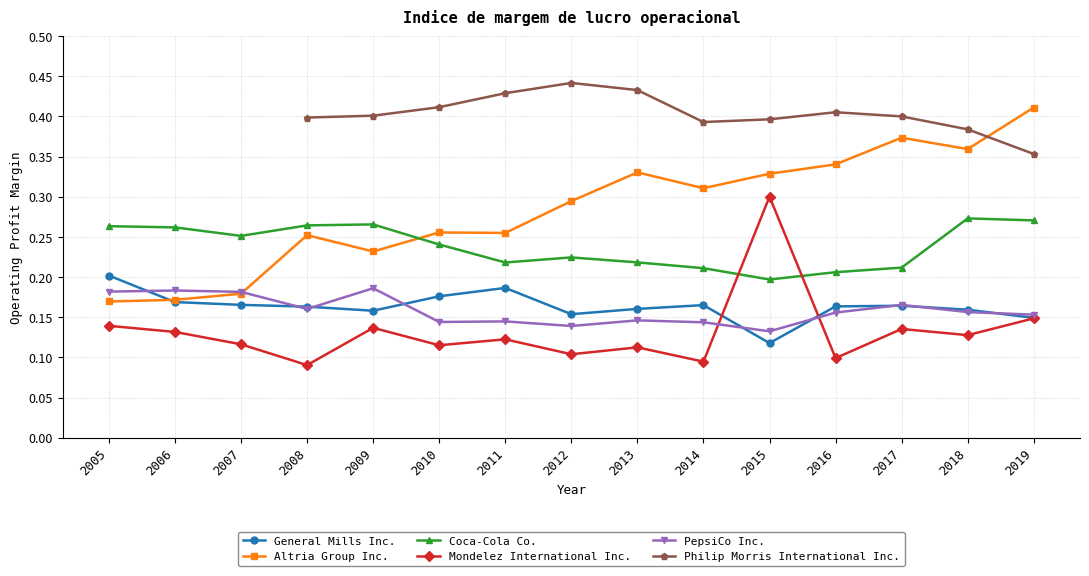

At how many categories does at least one series exceed 0?

15